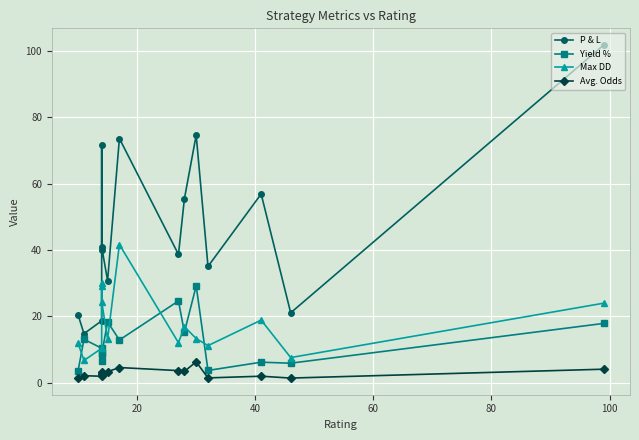

What is the difference between the second highest and second lowest values in the Avg. Odds series?

3.1